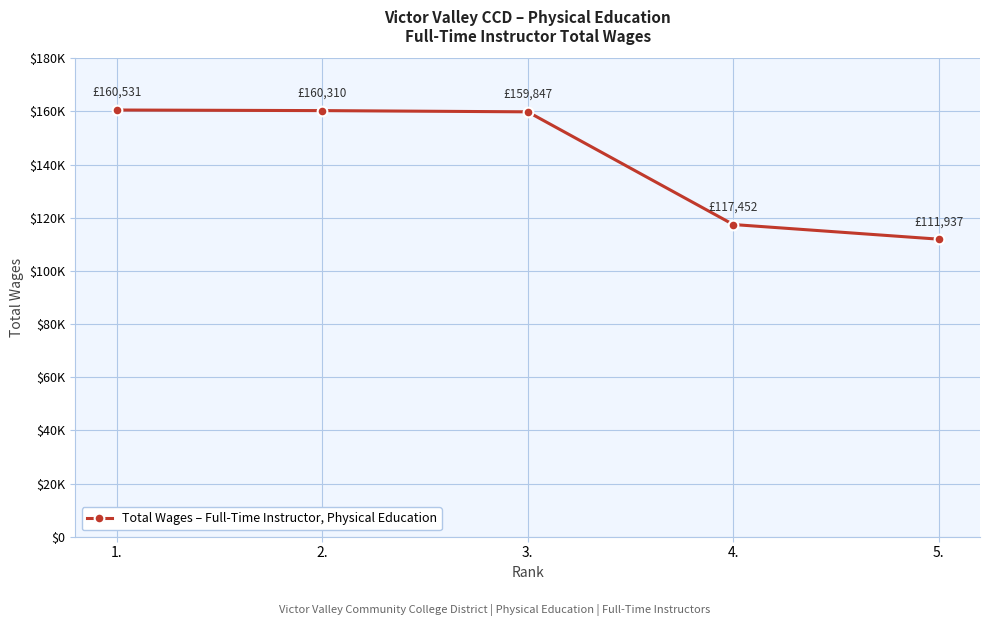

Which label corresponds to the largest value in the chart?

1.